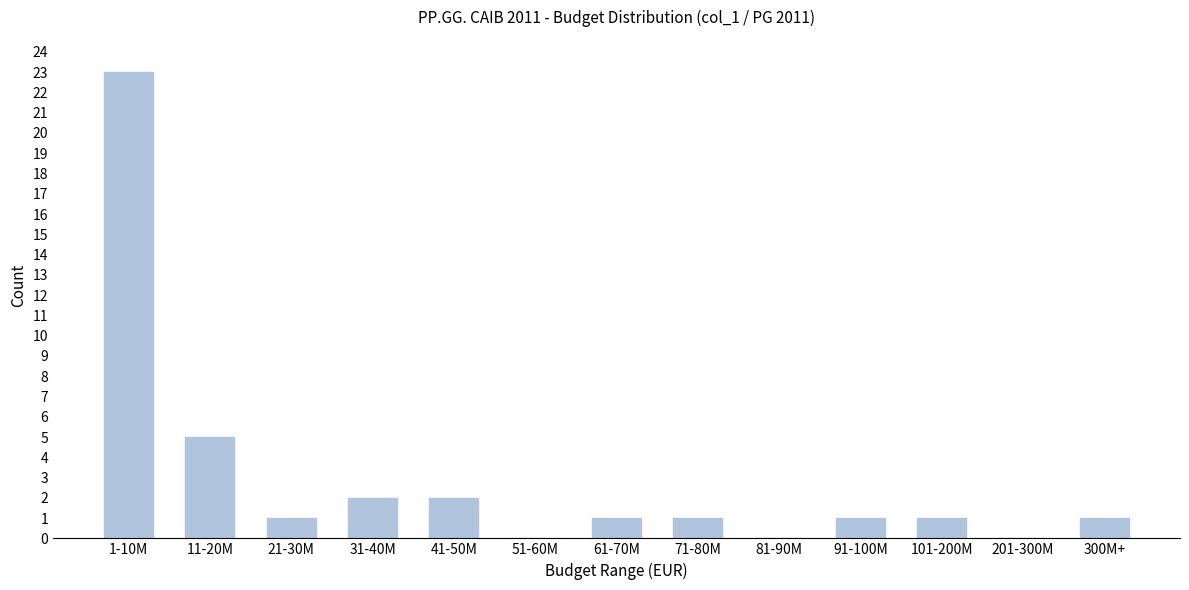

Reading left to right, transcribe all the data shown in this chart.

1-10M=23	11-20M=5	21-30M=1	31-40M=2	41-50M=2	51-60M=0	61-70M=1	71-80M=1	81-90M=0	91-100M=1	101-200M=1	201-300M=0	300M+=1